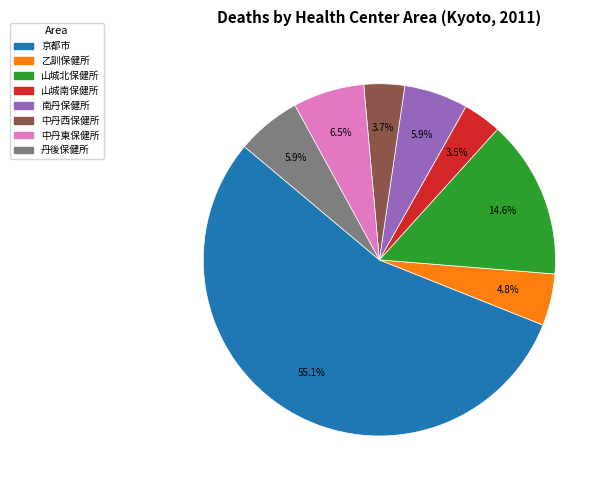

Combined, what portion of the pie is 乙訓保健所 and 中丹西保健所?

8.5%